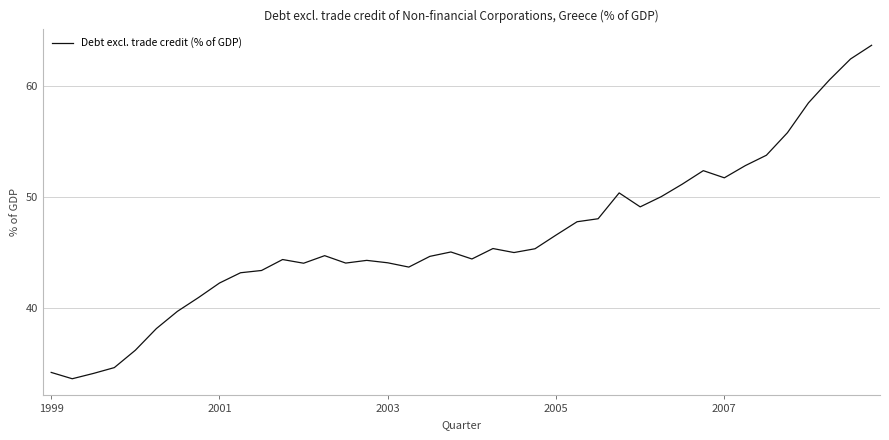

What is the maximum value shown in the chart?

63.6